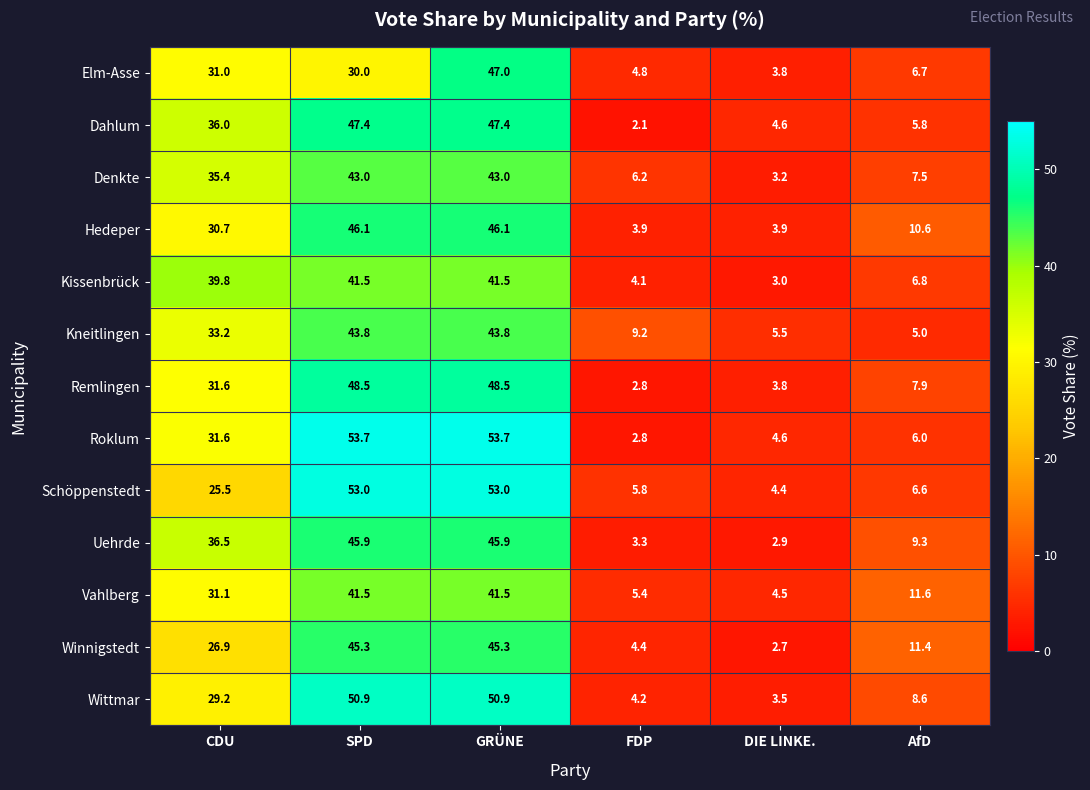

At which label does Uehrde reach its minimum?

DIE LINKE.